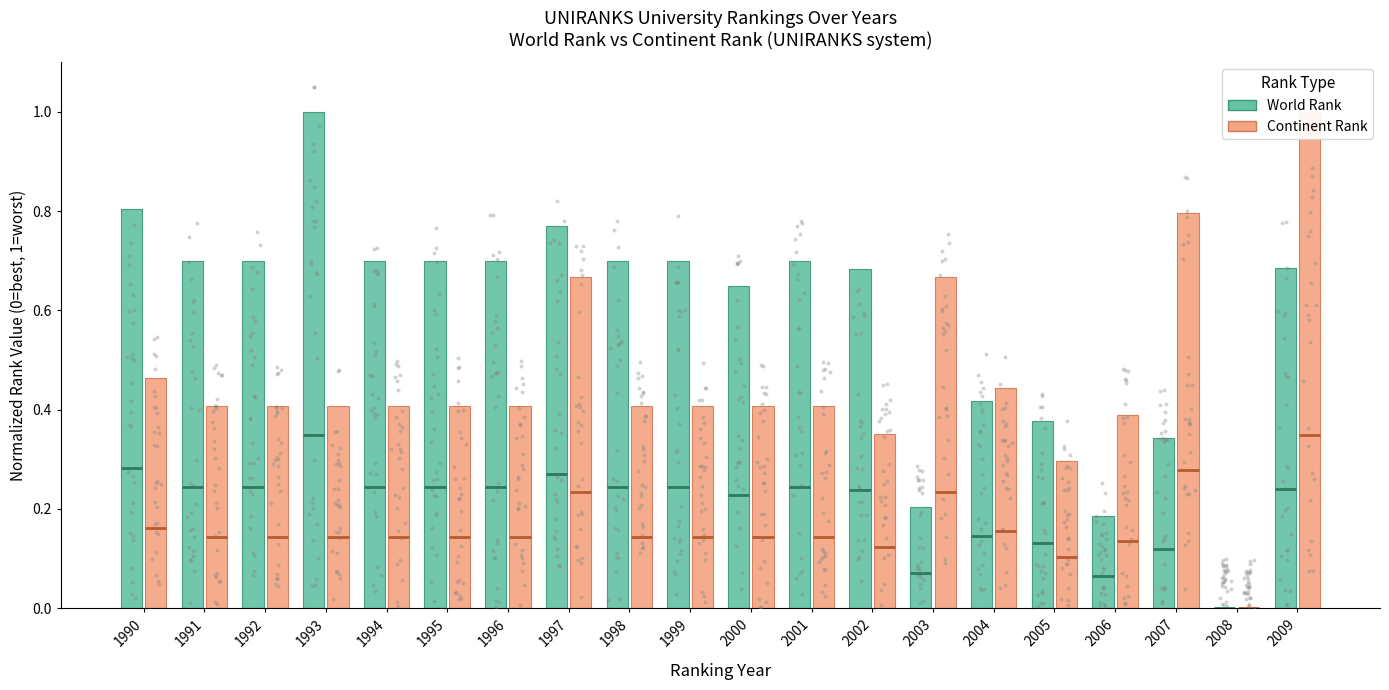

Which series reaches the maximum Y coordinate?

World Rank (normalized)